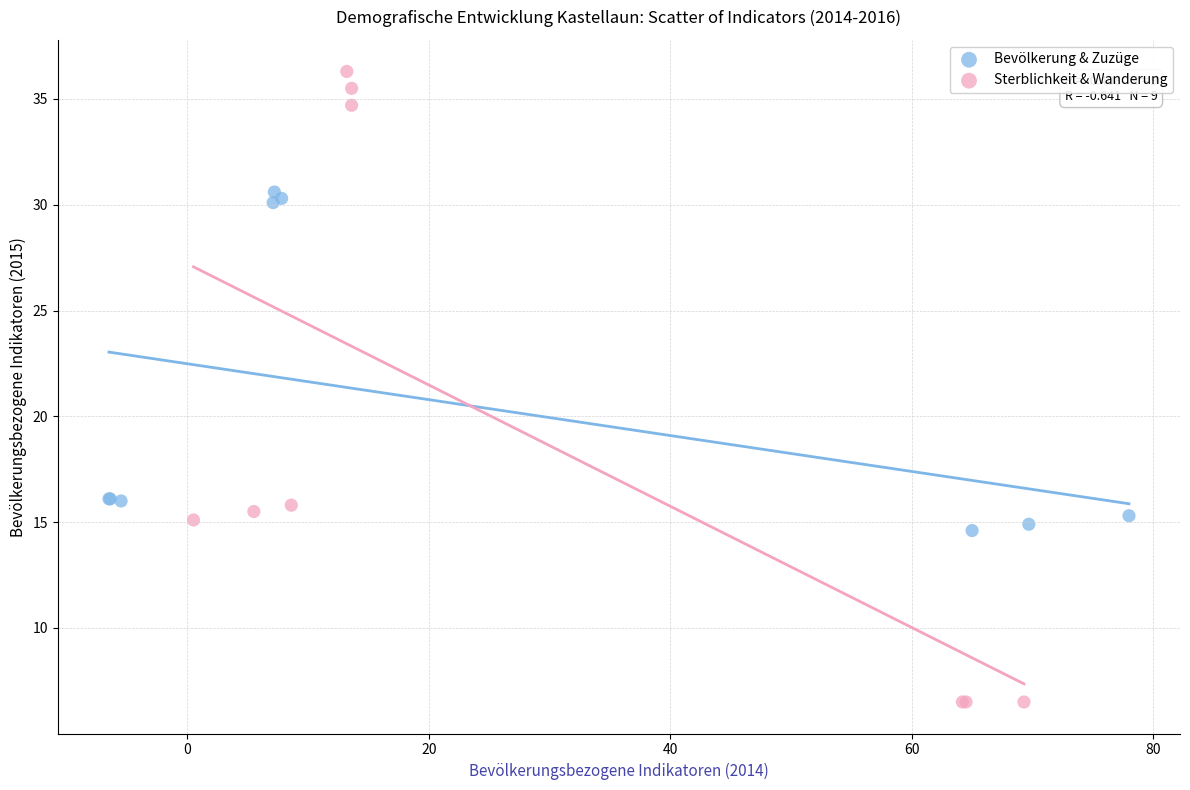

Which series contains the lowest Y value?

Sterblichkeit & Wanderung